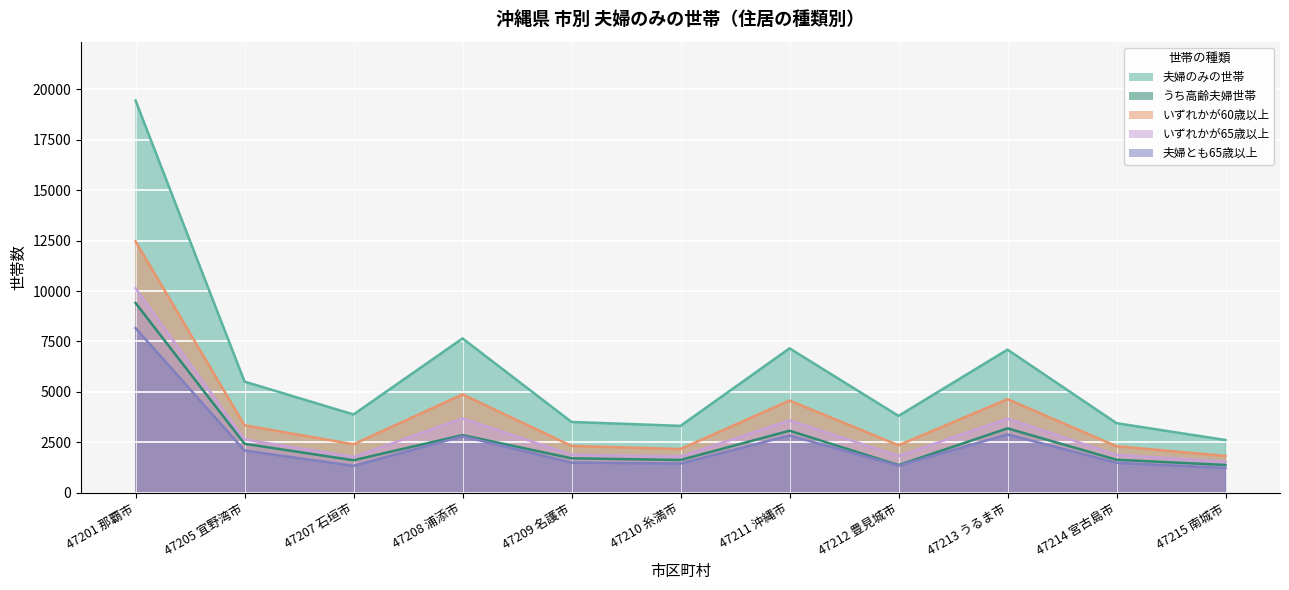

What is the sum of all いずれかが65歳以上 values?

34384